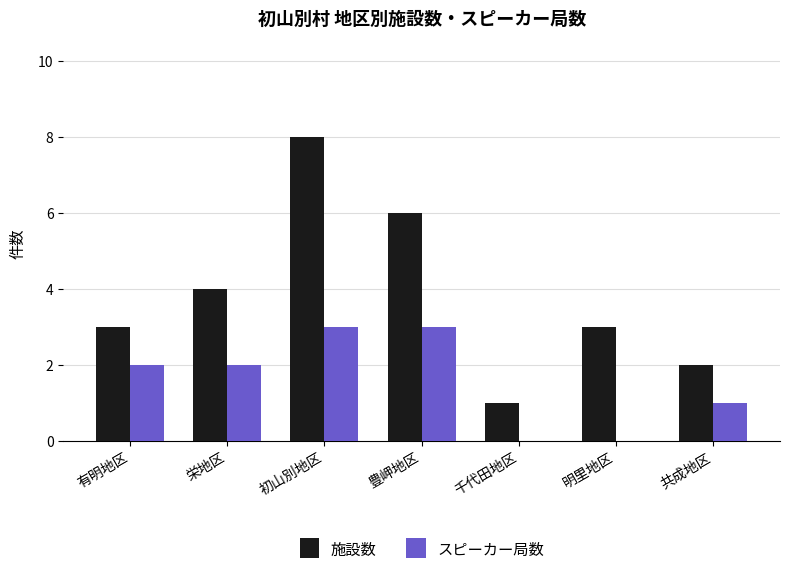

What is the sum of the スピーカー局数 values at 栄地区 and 明里地区?

2